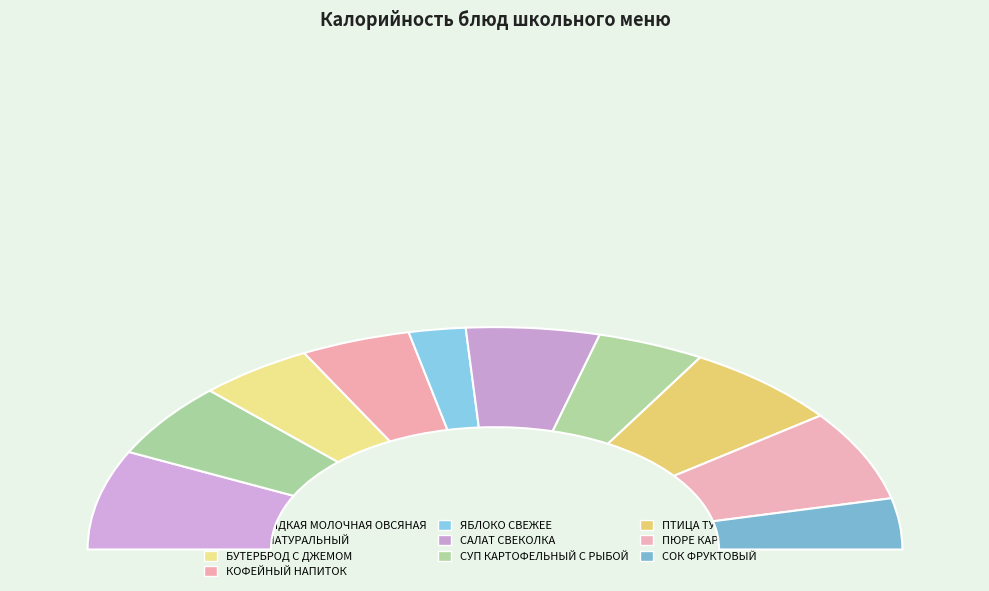

What is the change in value from ЯБЛОКО СВЕЖЕЕ to ПЮРЕ КАРТОФЕЛЬНОЕ?

+90.3